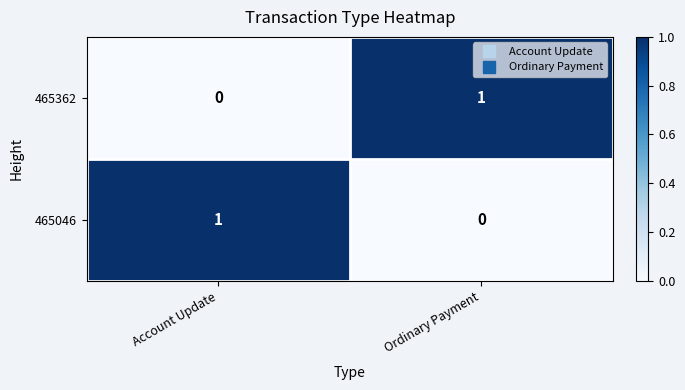

What is the spread (max minus min) of values at Ordinary Payment?

1